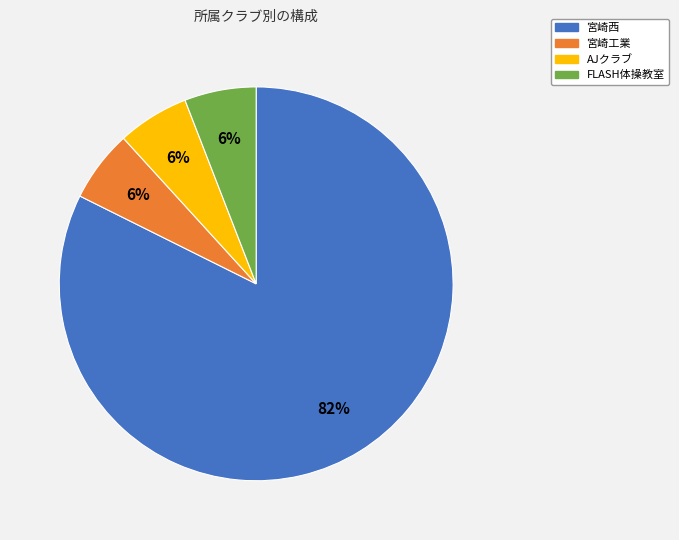

Which category has the biggest portion of the pie?

宮崎西